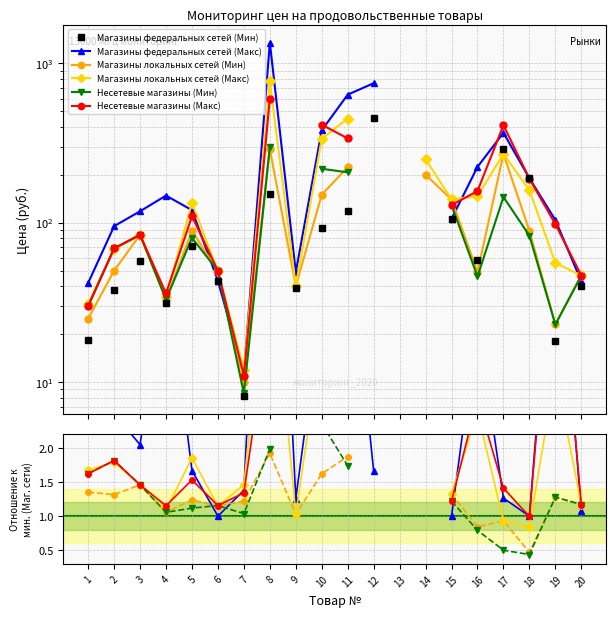

Where is Магазины федеральных сетей (Макс) nearest to the value 4?

10